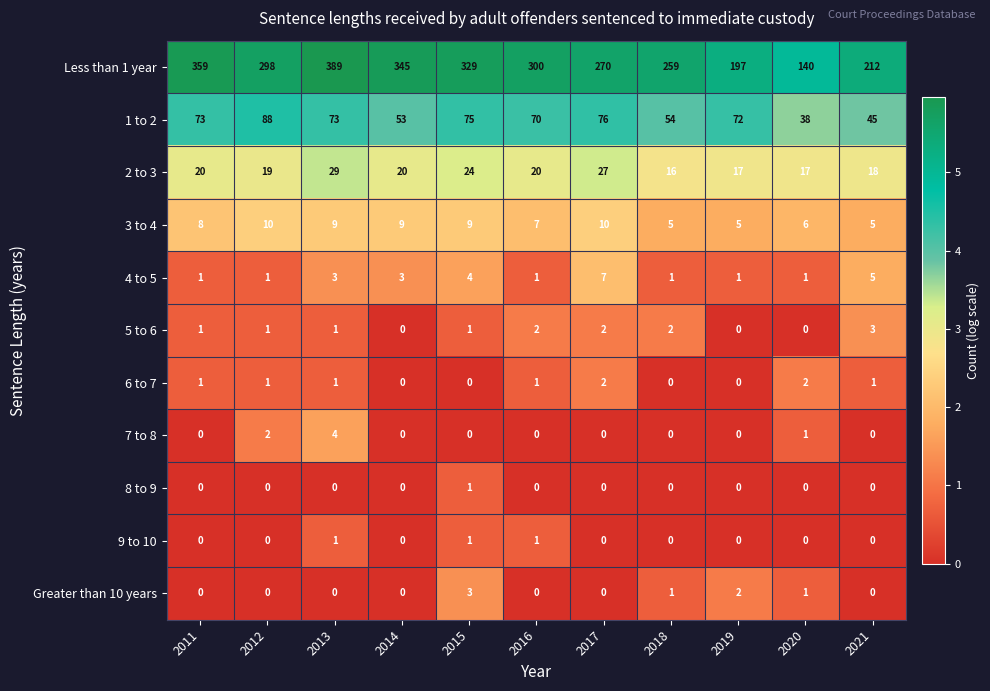

What is the sum of the 2 to 3 values at 2019 and 2015?

41